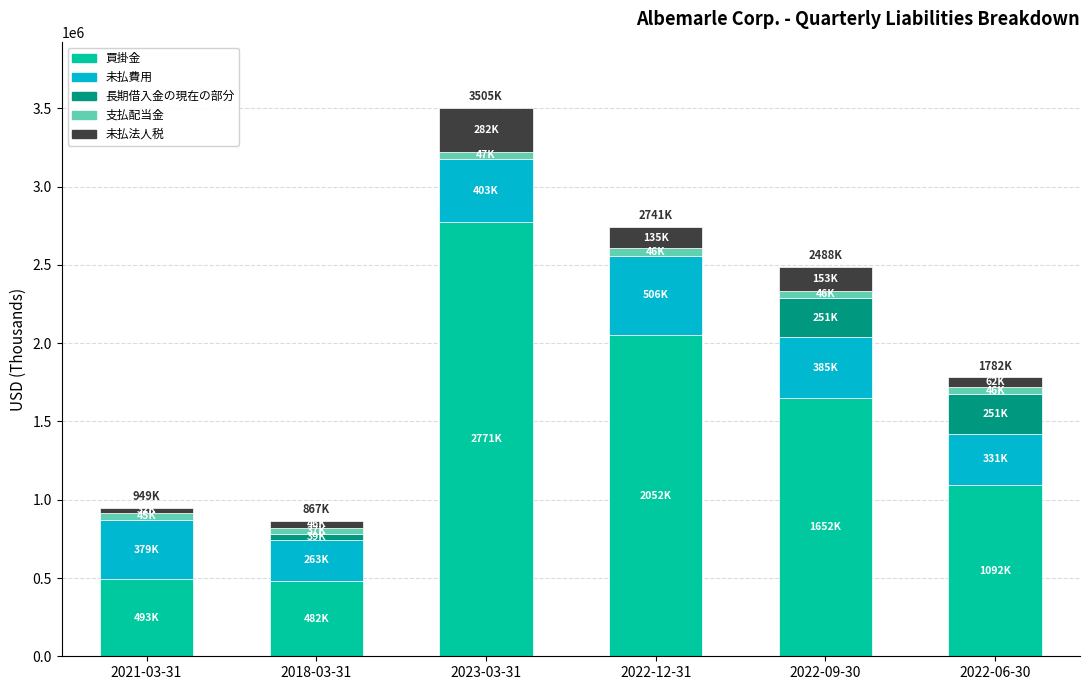

How many categories are shown in the chart?

6